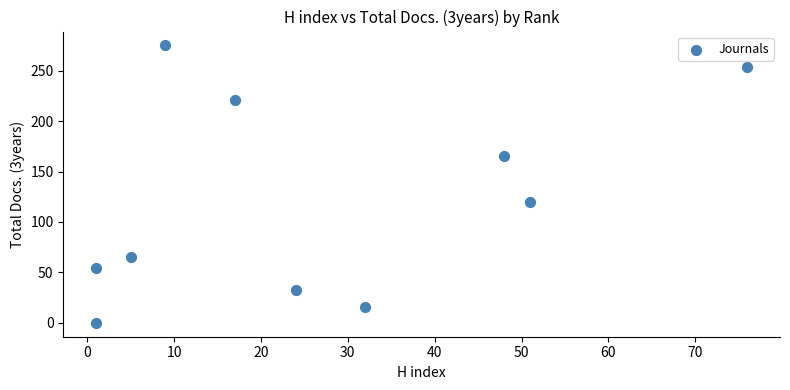

What is the average X value?

26